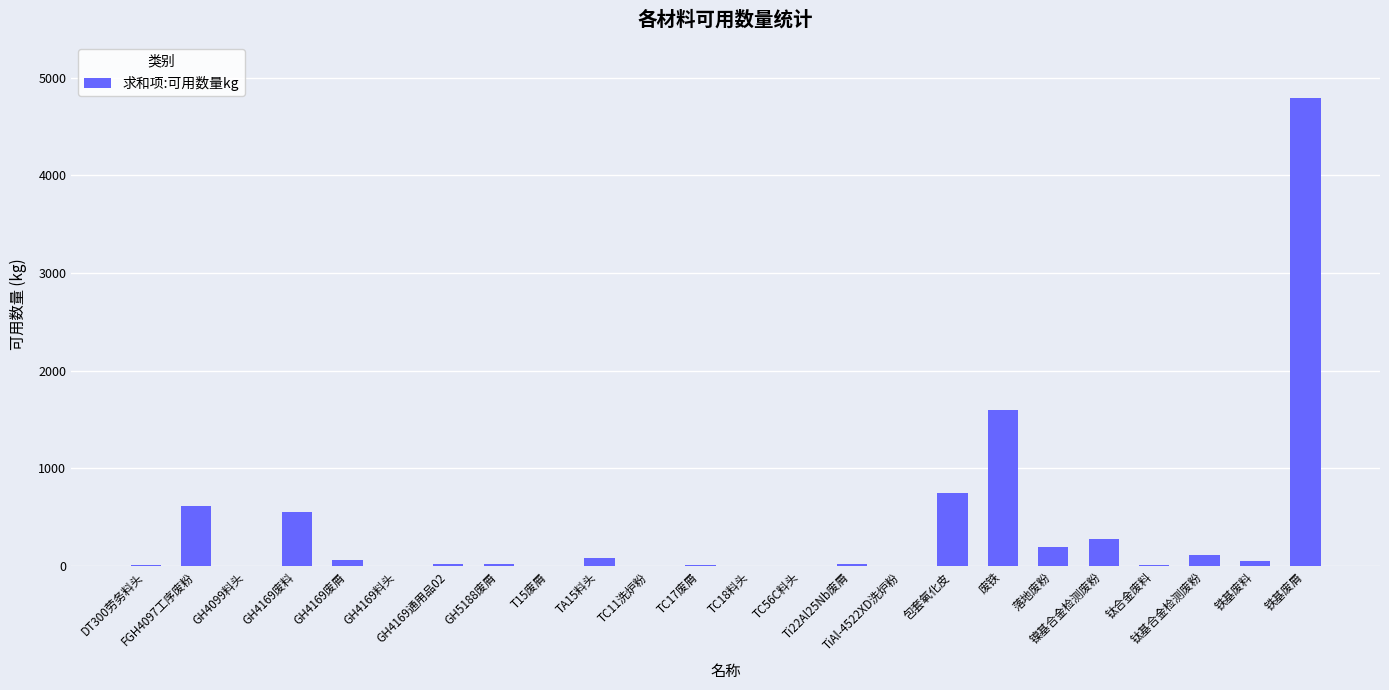

What is the maximum value shown in the chart?

4790.0